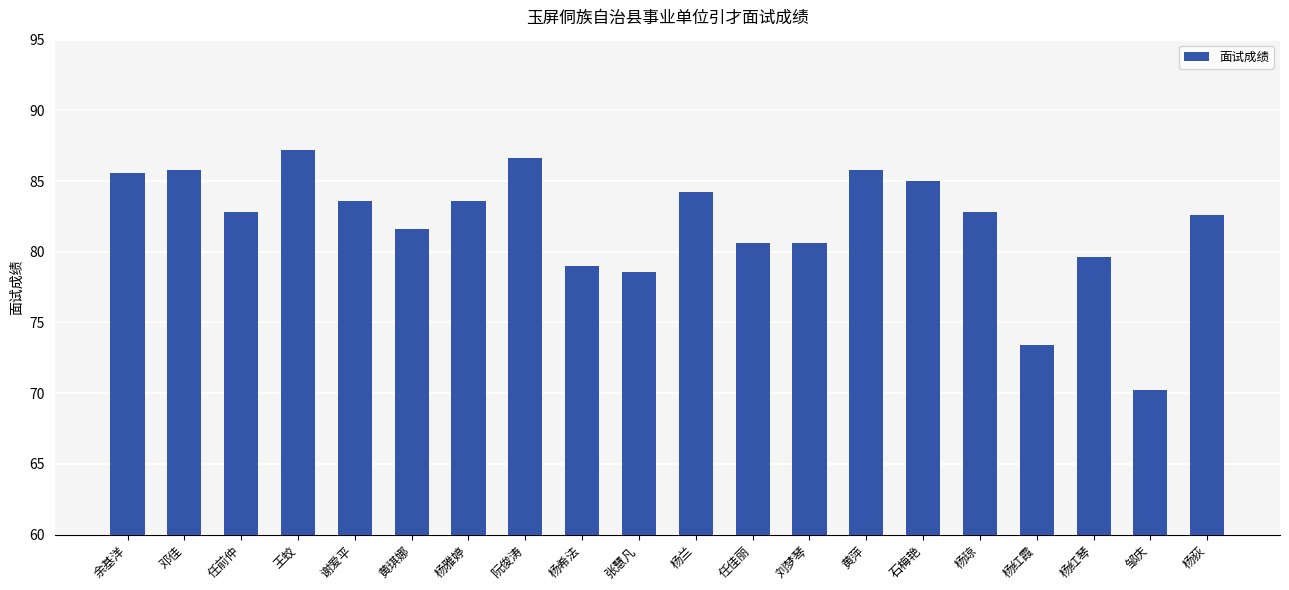

What position from the right is 杨红霞?

4